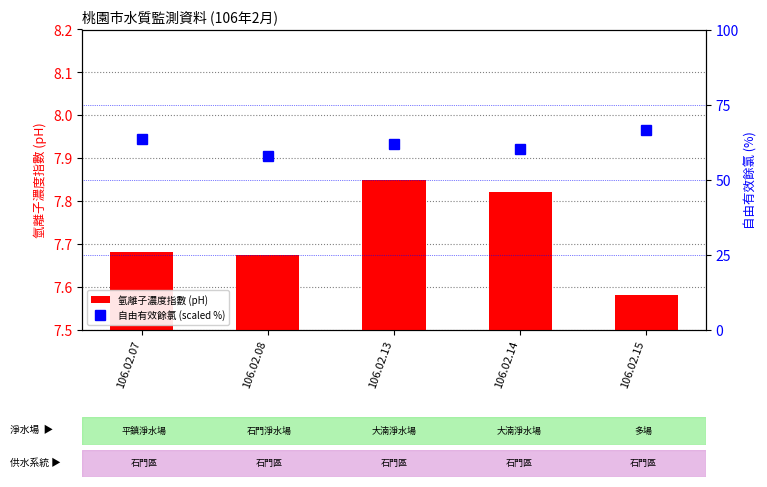

What is the smallest value displayed?

7.6